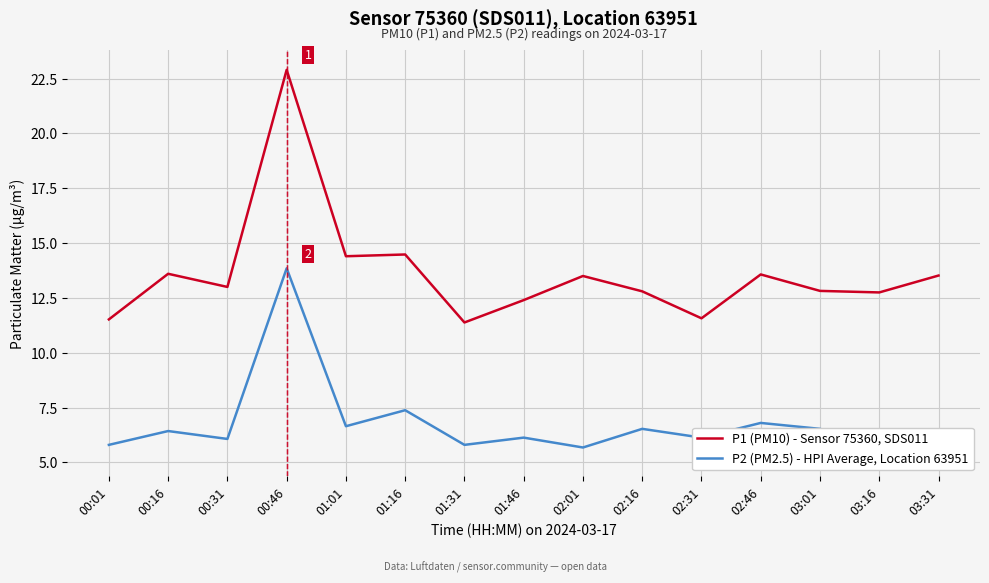

How many interior local peaks does the P2 (PM2.5) - HPI Average, Location 63951 series have?

6